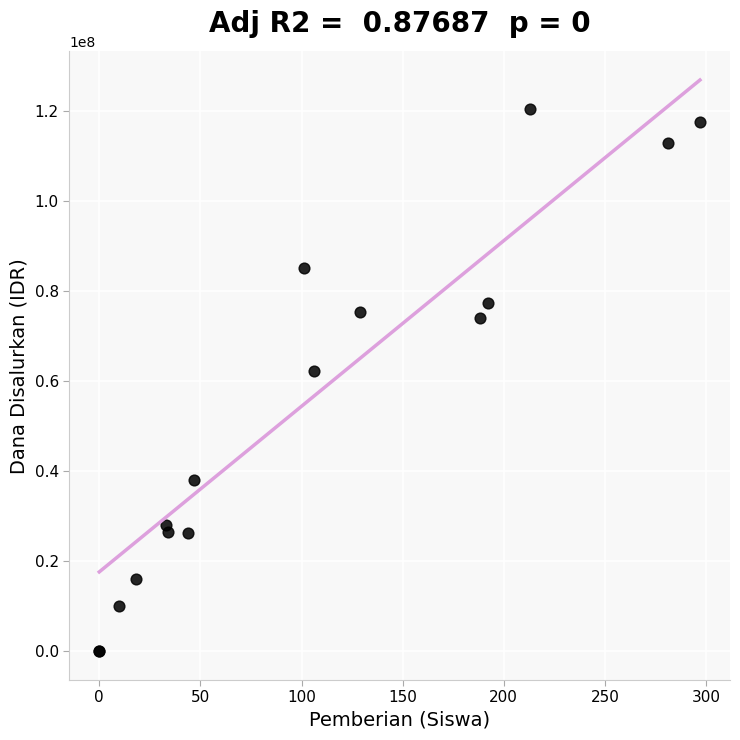

What Y value in the scatter plot is closest to 60187500?

62250000